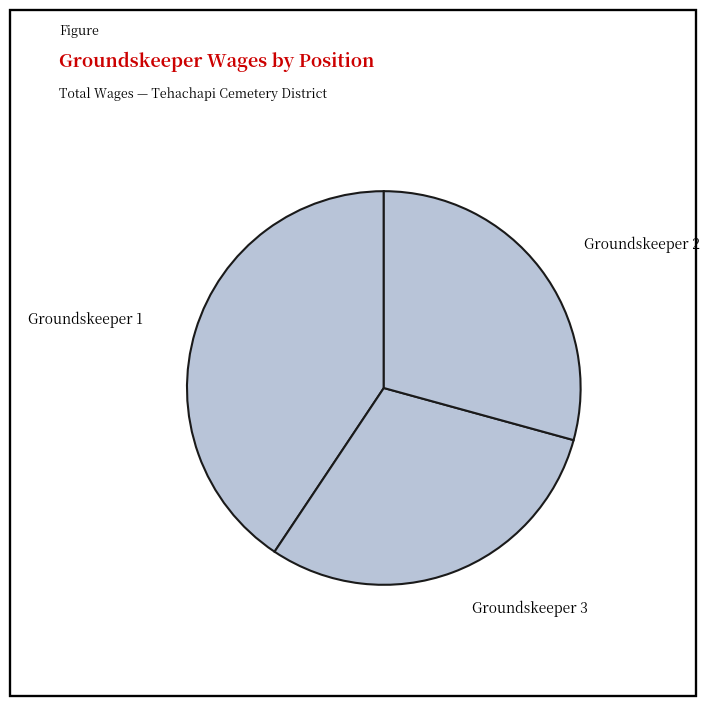

Does Groundskeeper 1 account for over 50% of the chart?

No